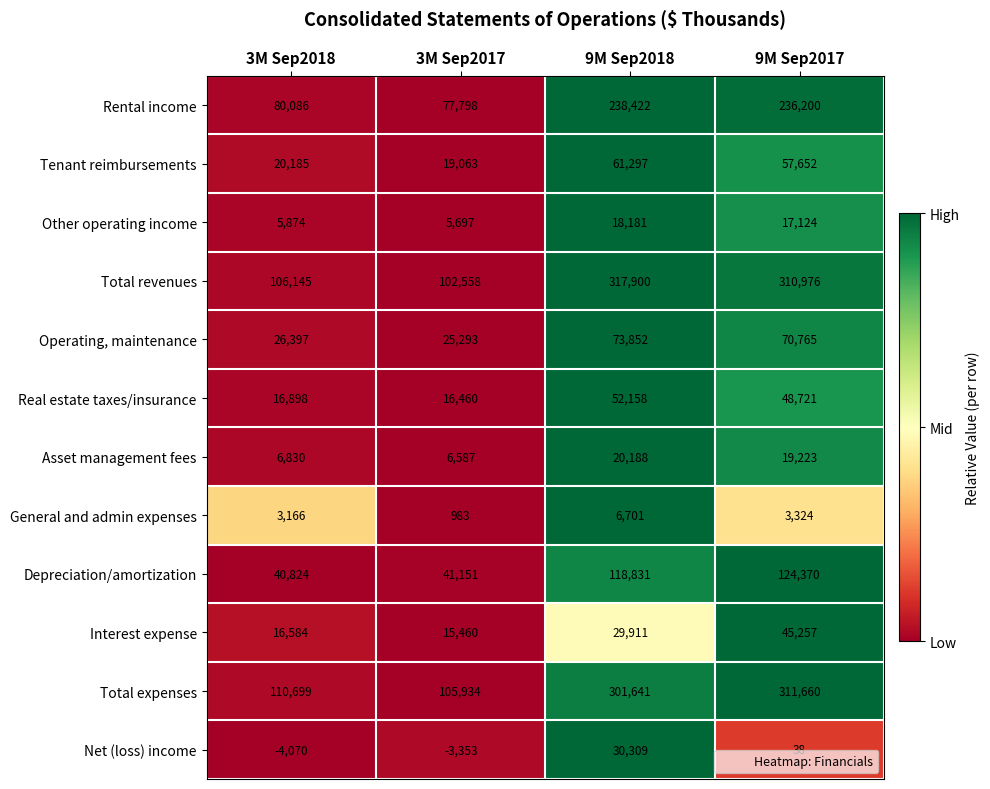

Where does the Rental income series first go above 236200?

9M Sep2018